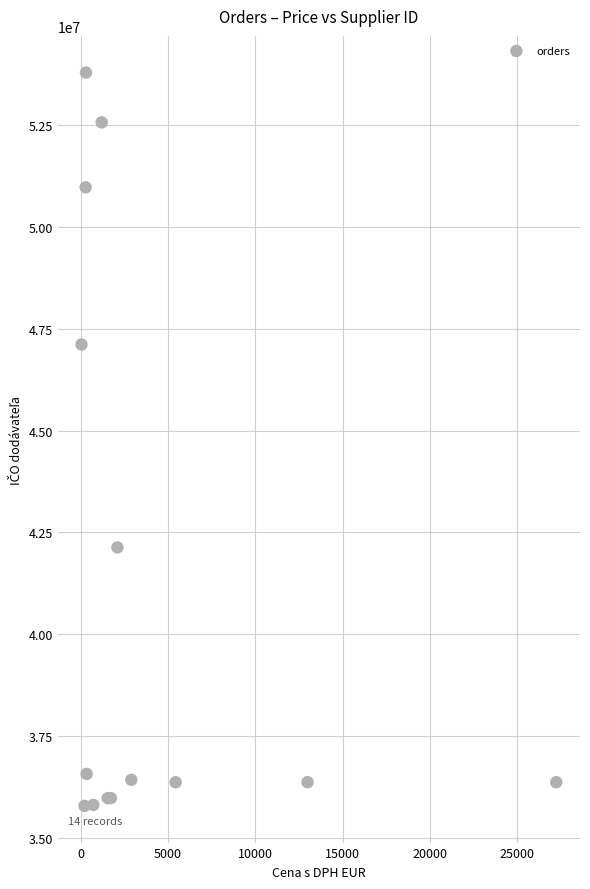

What Y value in the scatter plot is closest to 44785527?

47113065